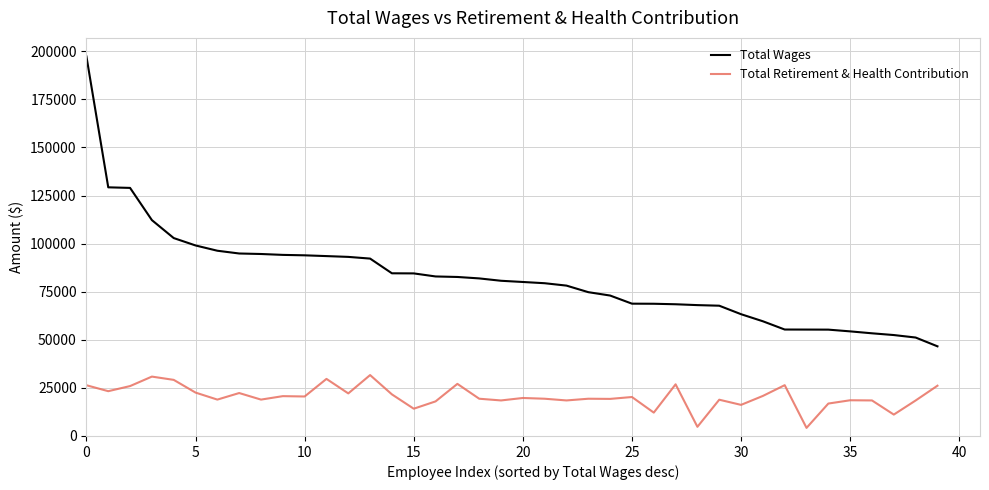

Which series has the largest total across all categories?

Total Wages